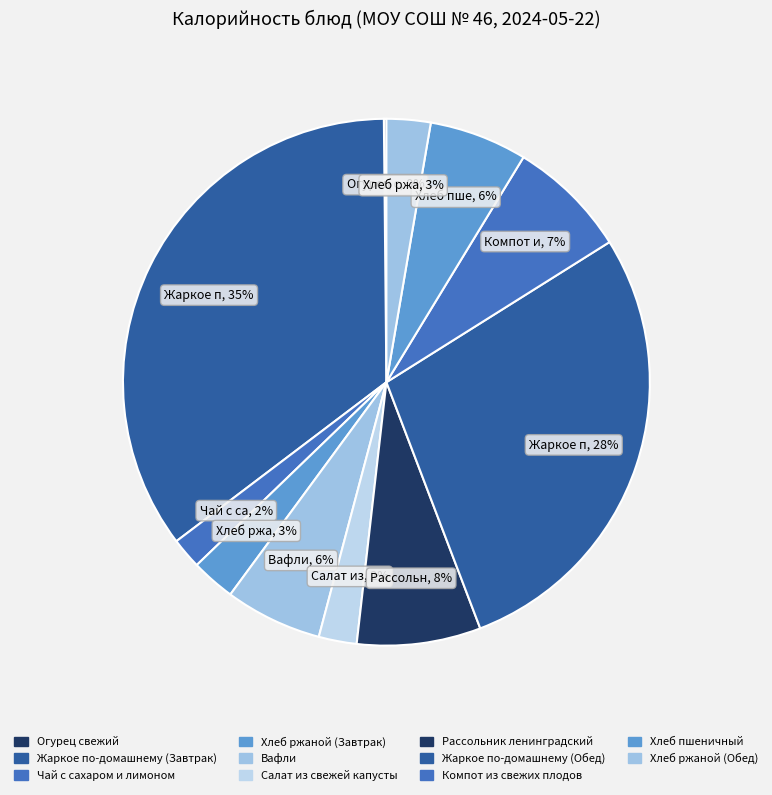

What is the change in value from Салат из свежей капусты to Компот из свежих плодов?

+78.4